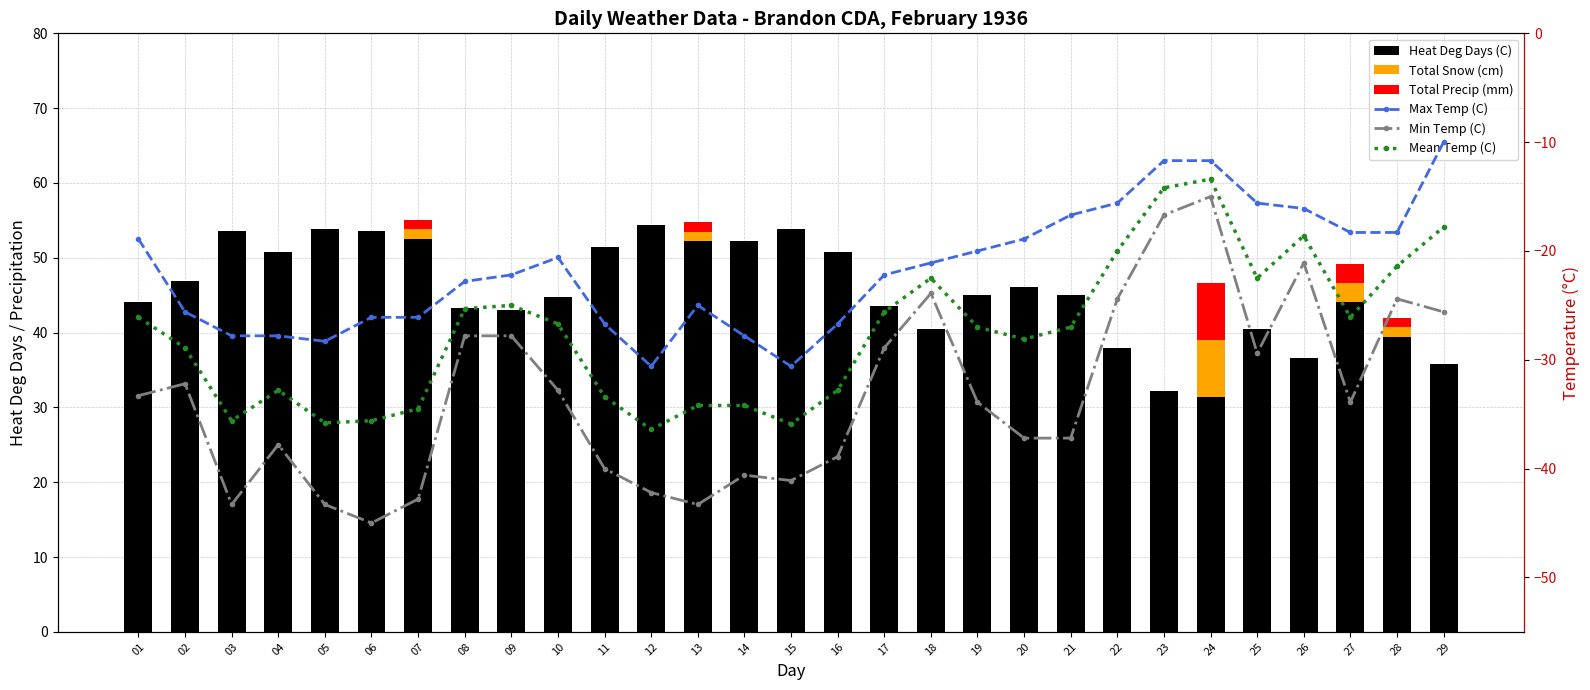

At which label is Min Temp (C) closest to -30?

25